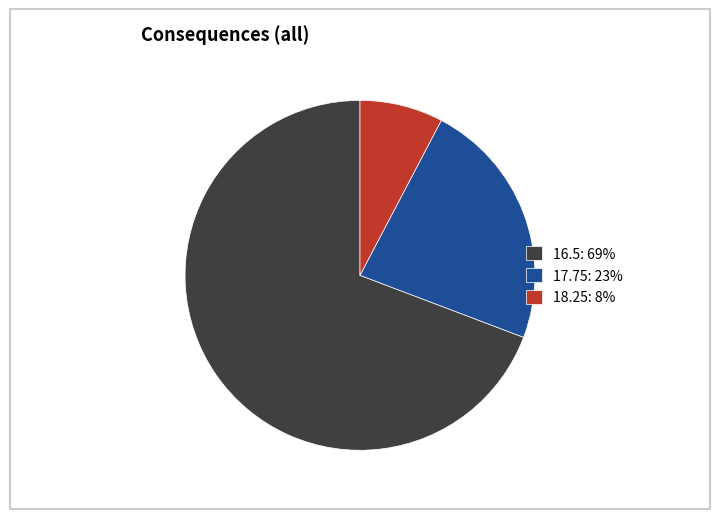

Which slice represents more than half of the pie?

16.5: 69%